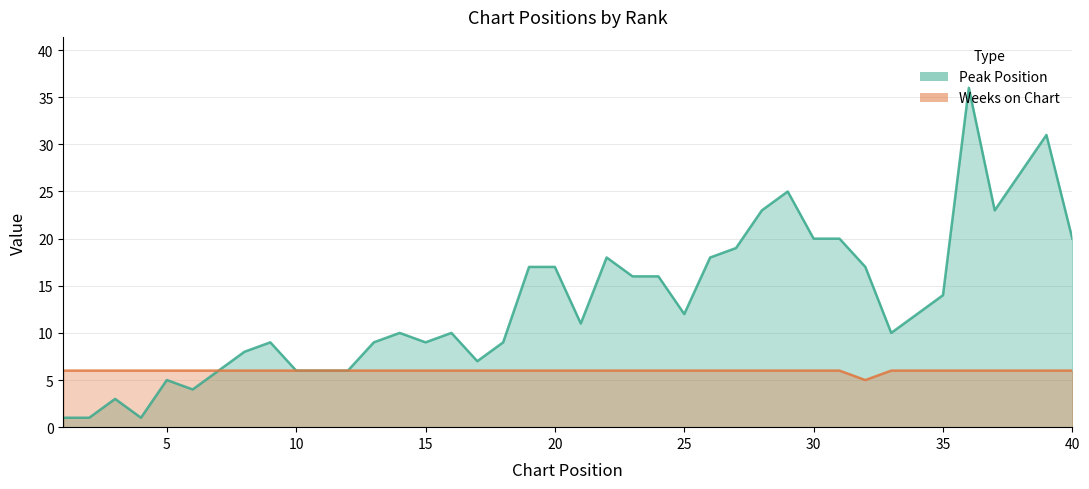

Where is the first local minimum for Weeks on Chart?

32